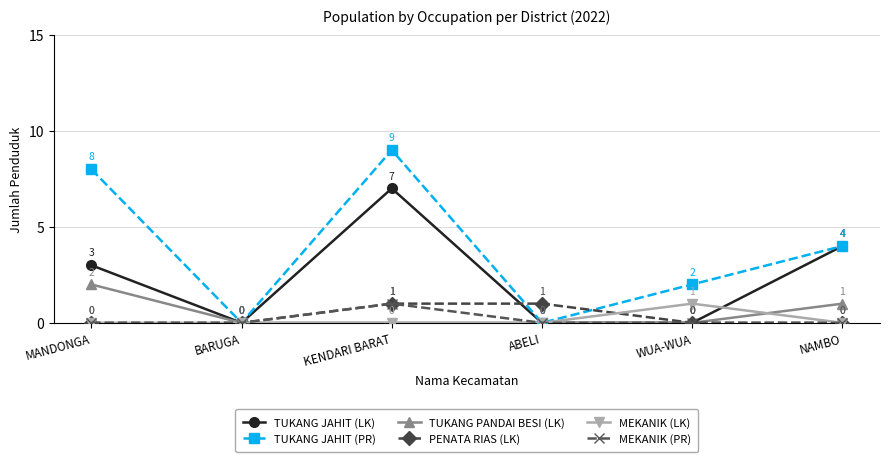

What position from the left is MANDONGA?

1